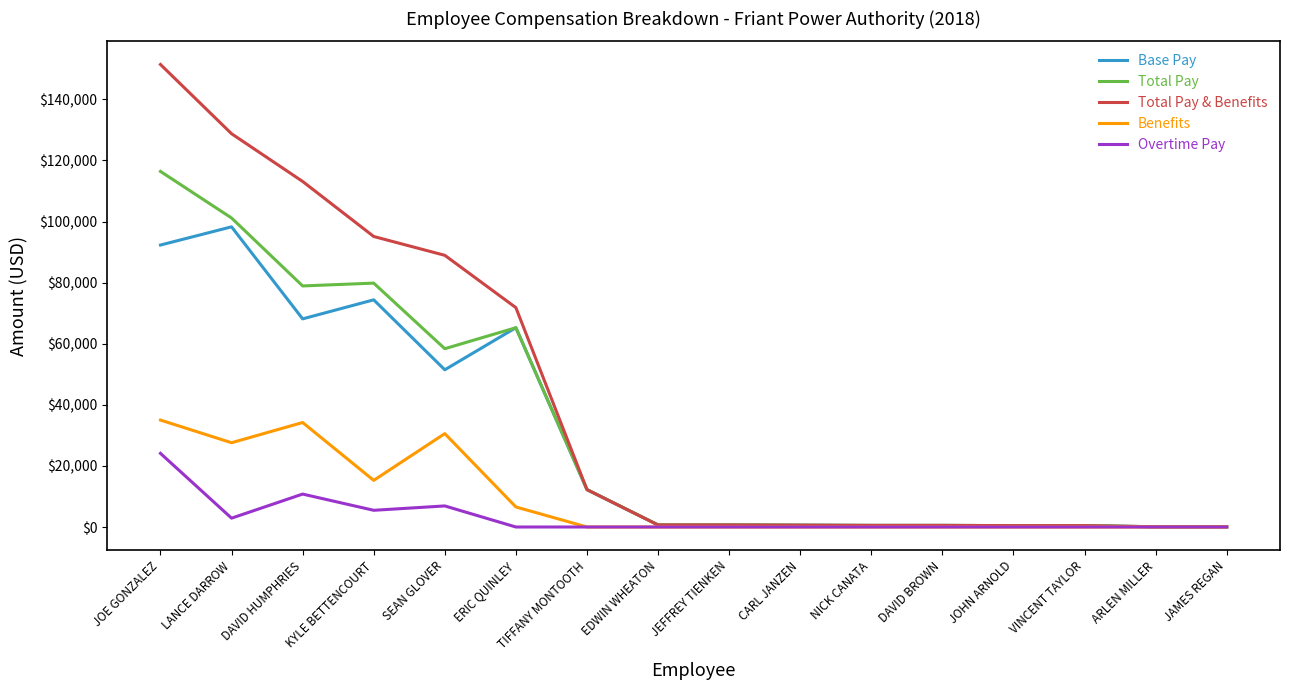

Which series has the widest spread of values?

Total Pay & Benefits